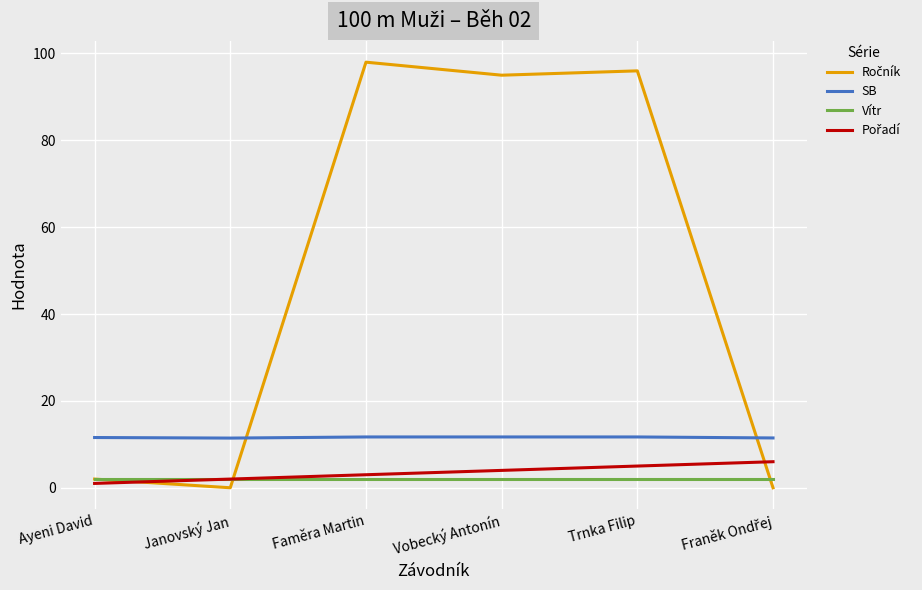

Is it true that SB equals 20.2 at Ayeni David?

False